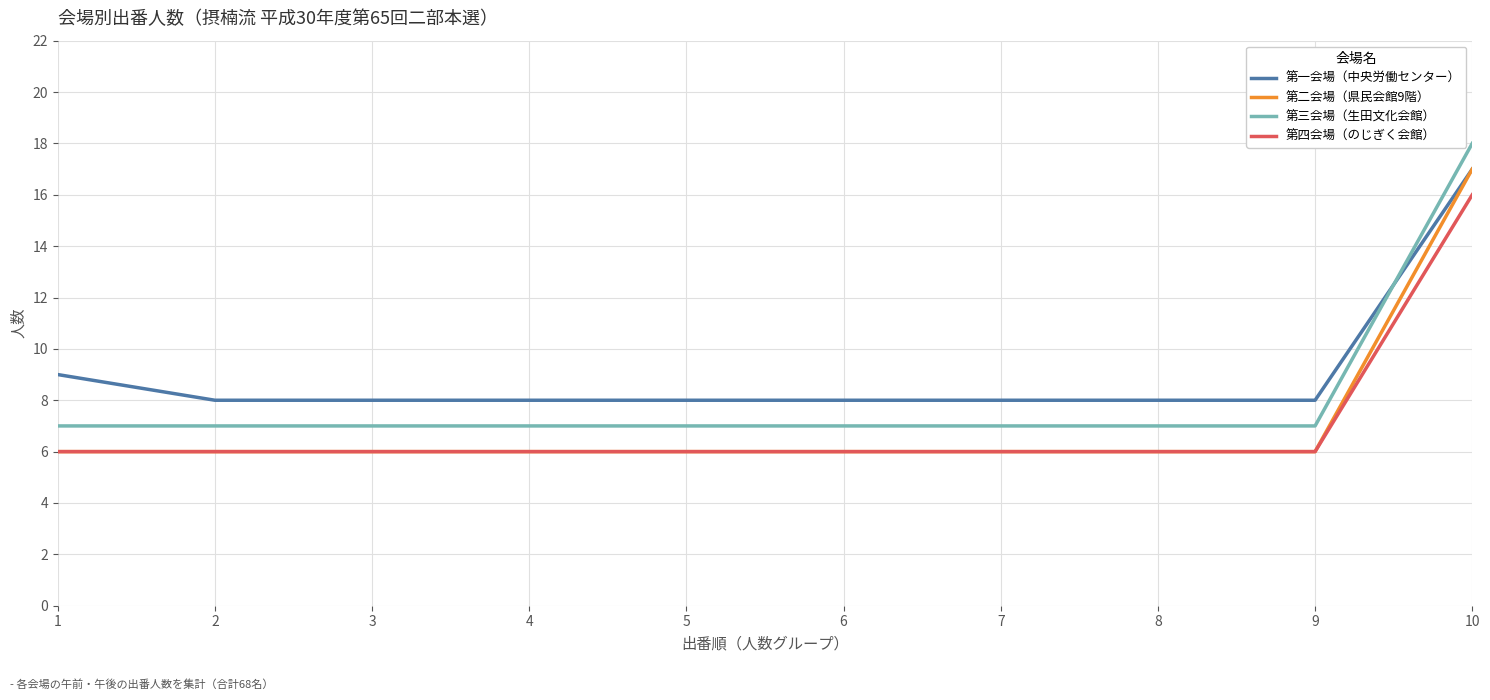

What is the difference between the highest and lowest values at 6?

2